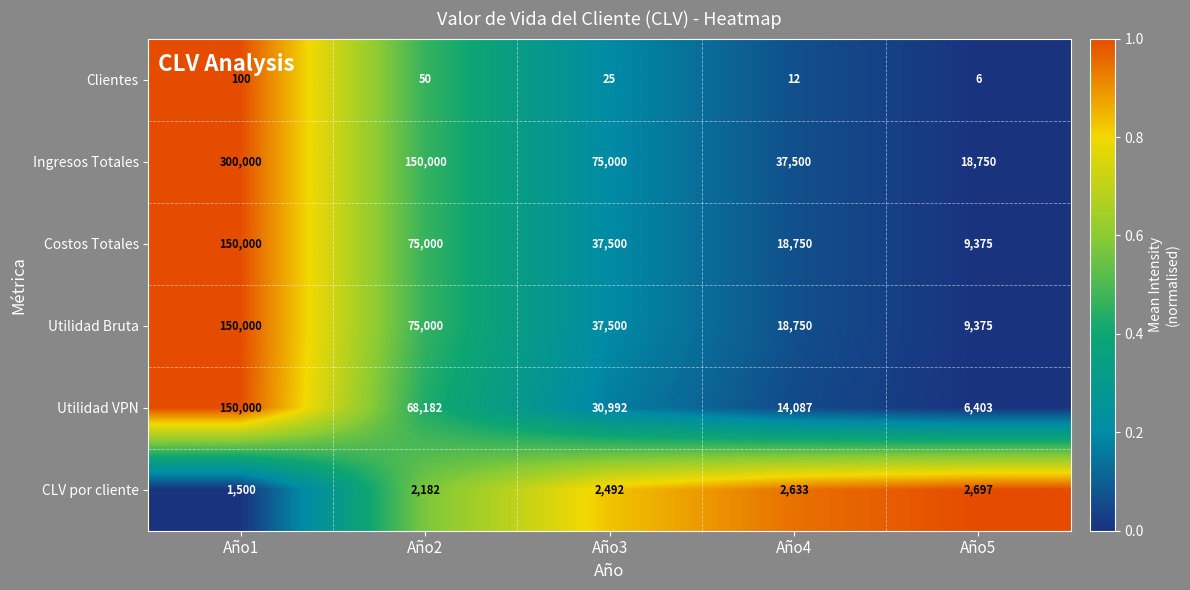

What is the total value across all series at Año1?

751600